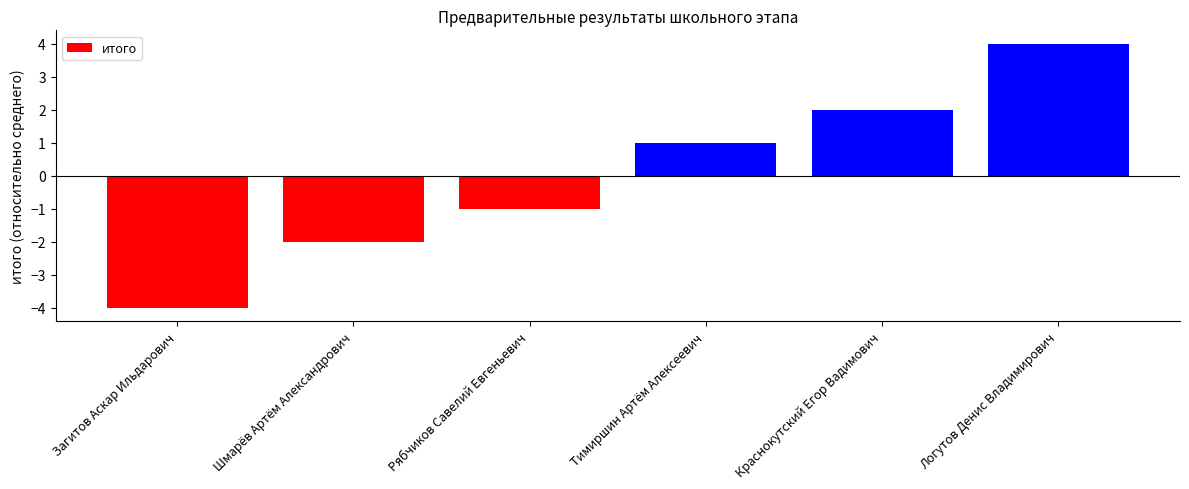

What is the maximum value shown in the chart?

4